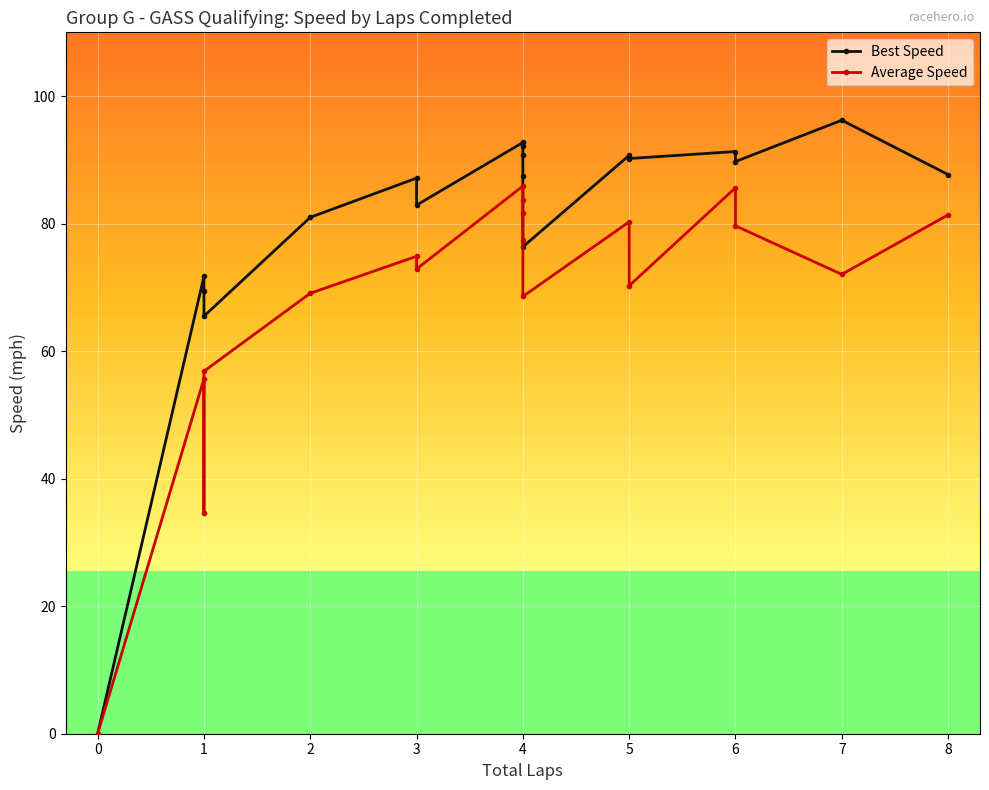

Reading left to right, extract all data points from this chart.

Best Speed: 0.0	71.7	69.4	65.5	81.0	87.1	82.9	92.7	92.2	90.8	87.5	76.4	90.7	90.2	91.3	89.7	96.2	87.7
Average Speed: 0.0	55.6	34.7	56.8	69.1	74.9	72.9	85.9	83.7	81.6	77.4	68.6	80.3	70.3	85.6	79.6	72.0	81.4